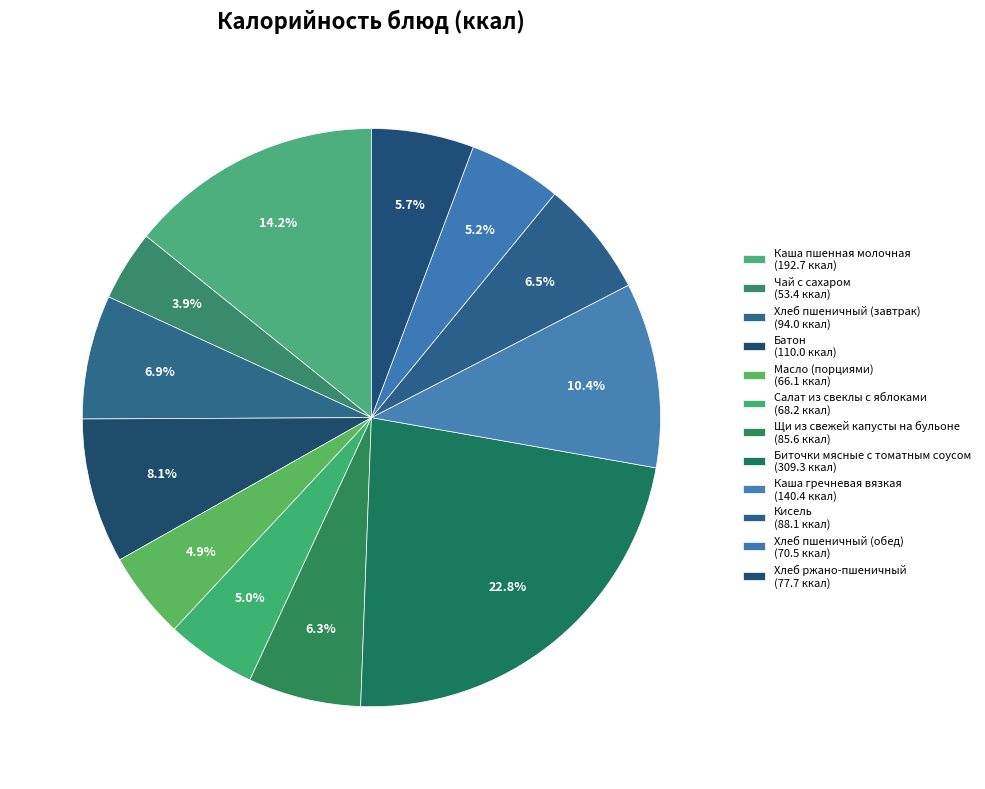

To the nearest percent, what portion does Хлеб пшеничный (обед) represent?

5%